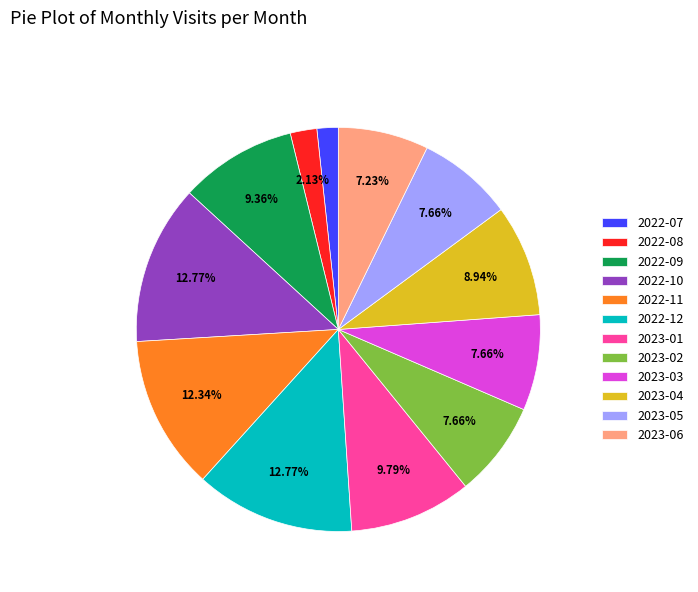

Is there any slice that represents more than half of the pie?

No